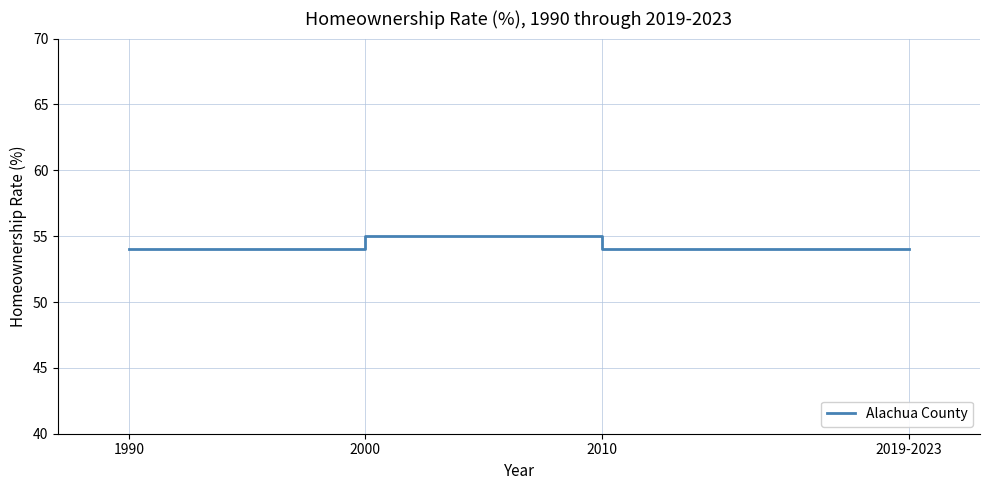

What position from the left is 2000?

2